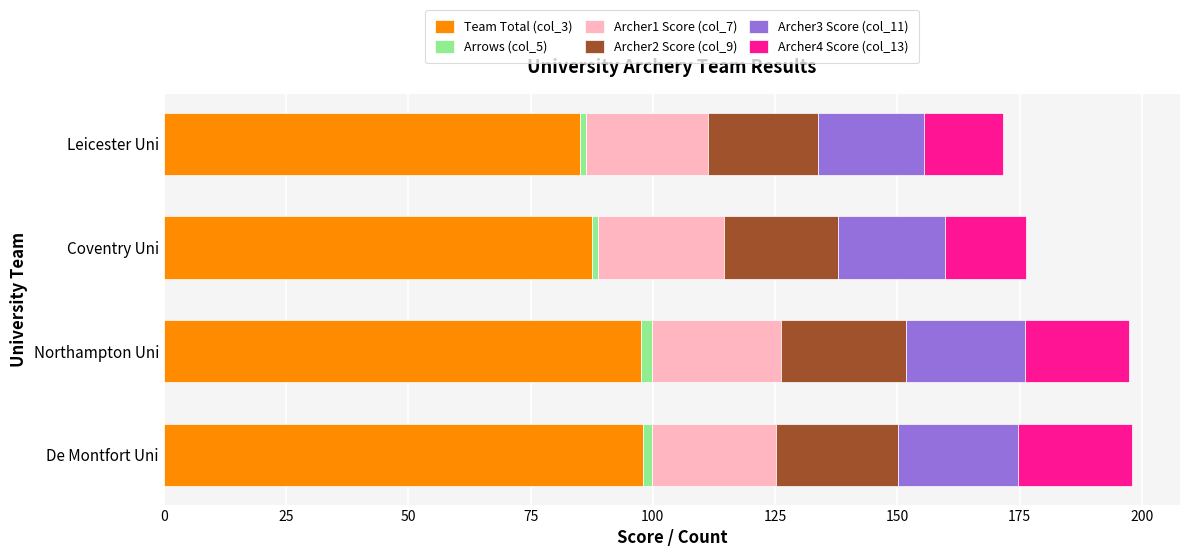

How many data points in Team Total (col_3) are above 97?

2